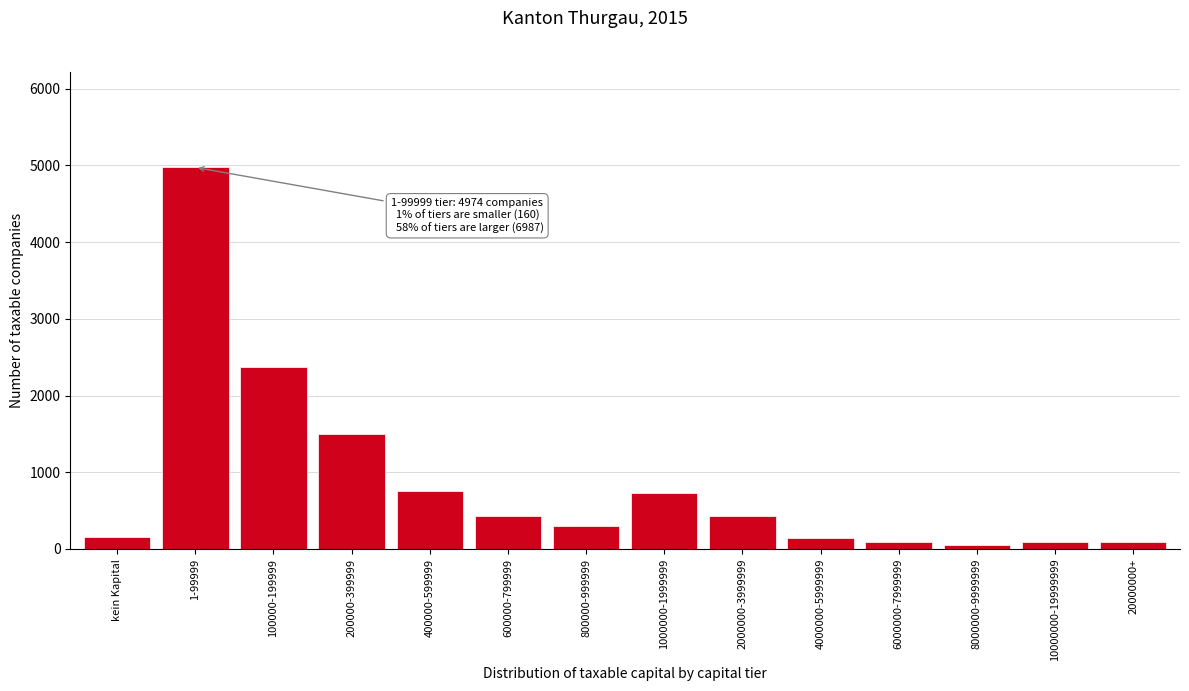

Where is the data nearest to the value 2512?

100000-199999